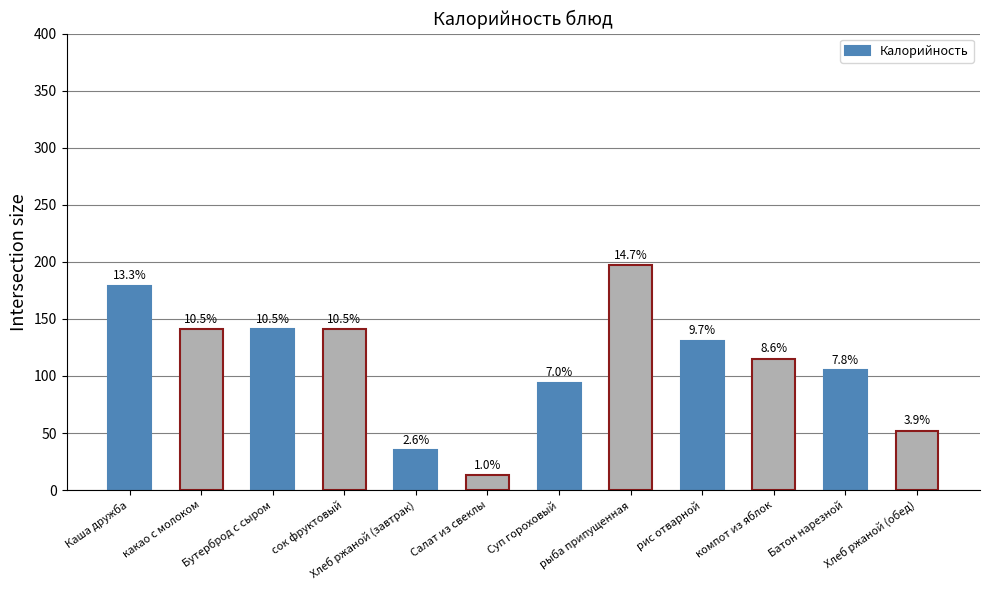

What is the average value?

112